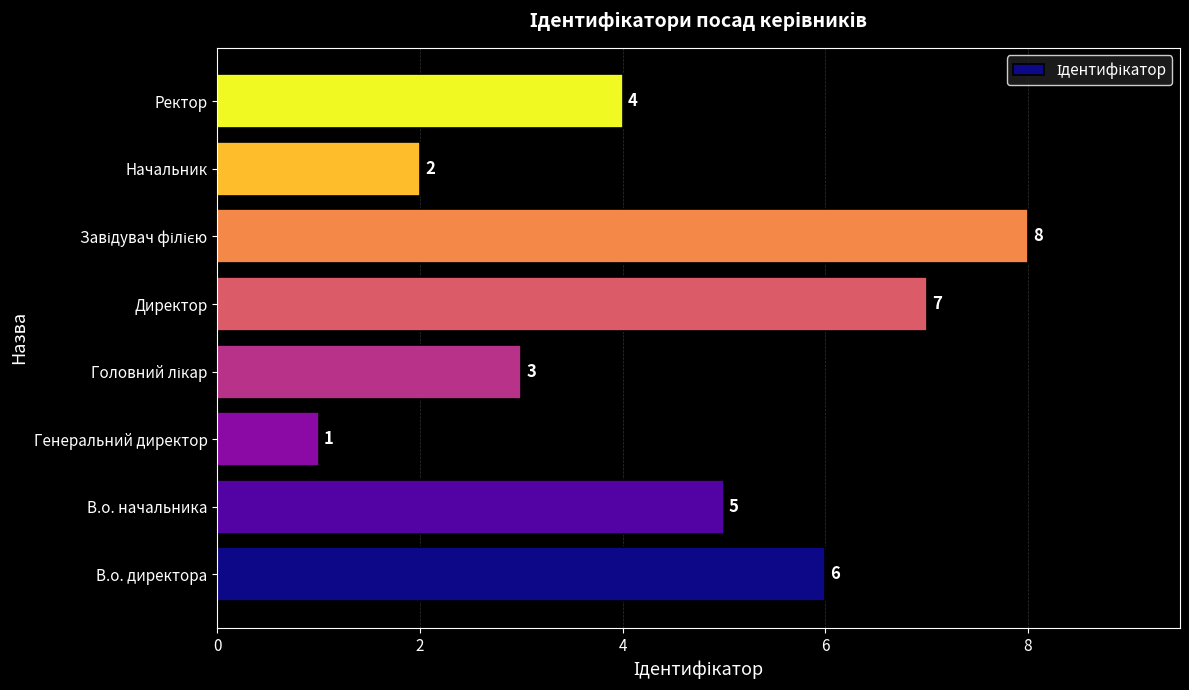

Reading bottom to top, what are all the values shown in this chart?

6	5	1	3	7	8	2	4